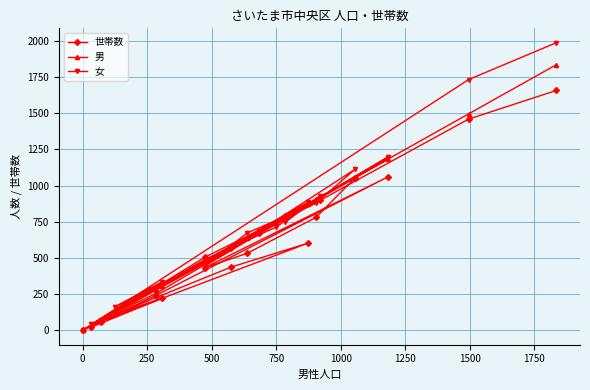

What is the spread (max minus min) of values at 1000?

114